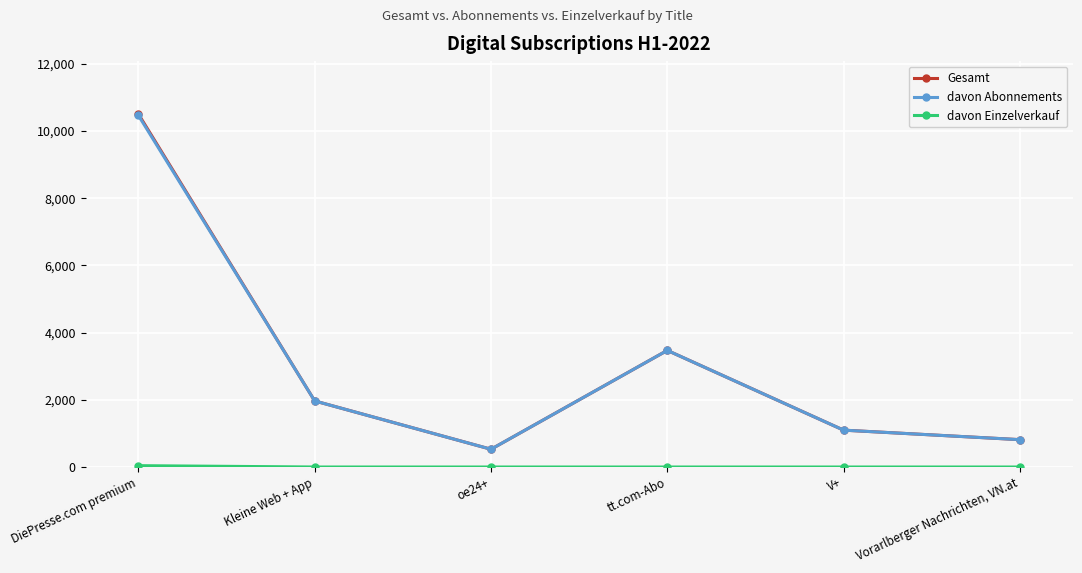

What is the spread (max minus min) of values at Vorarlberger Nachrichten, VN.at?

814